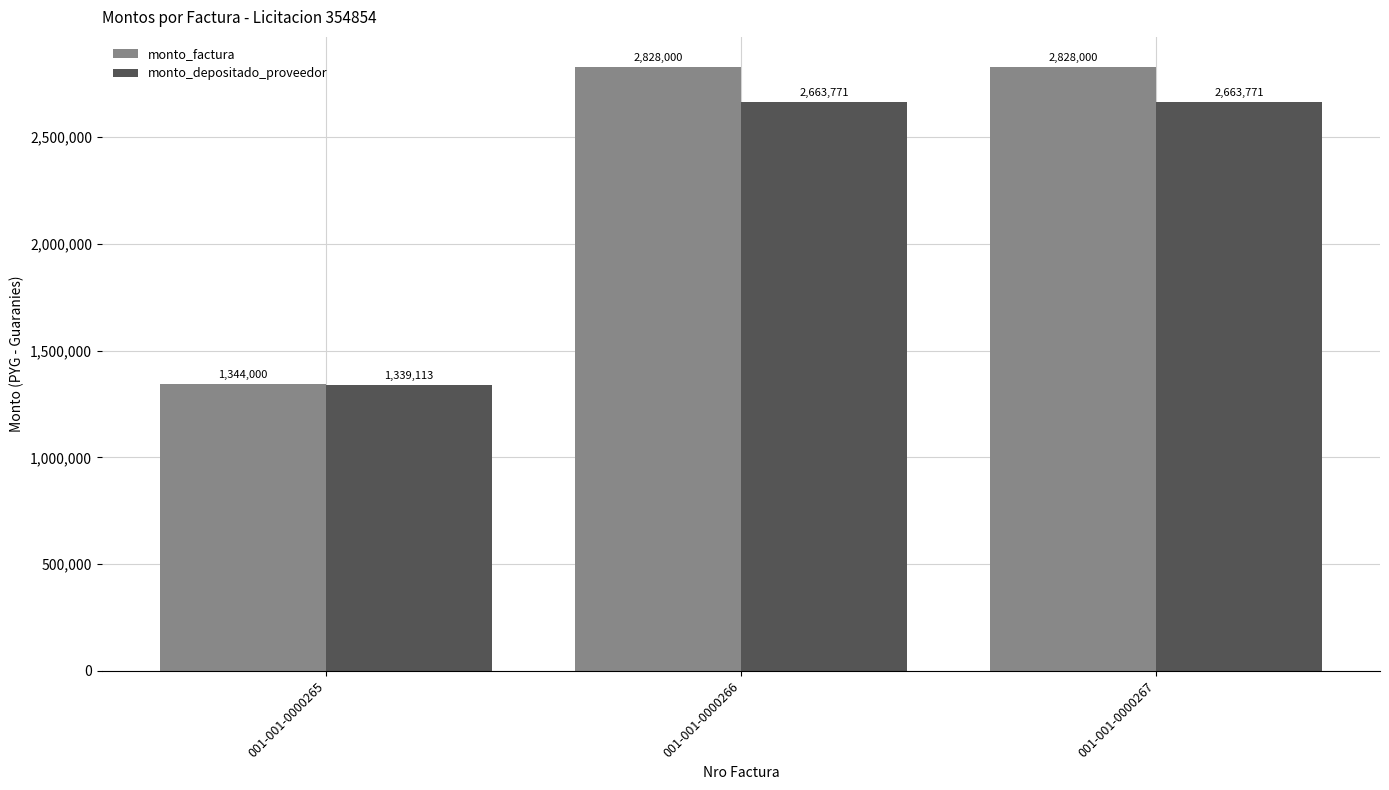

Reading right to left, list all the values displayed in this chart.

monto_factura: 001-001-0000267=2828000	001-001-0000266=2828000	001-001-0000265=1344000
monto_depositado_proveedor: 001-001-0000267=2663771	001-001-0000266=2663771	001-001-0000265=1339113